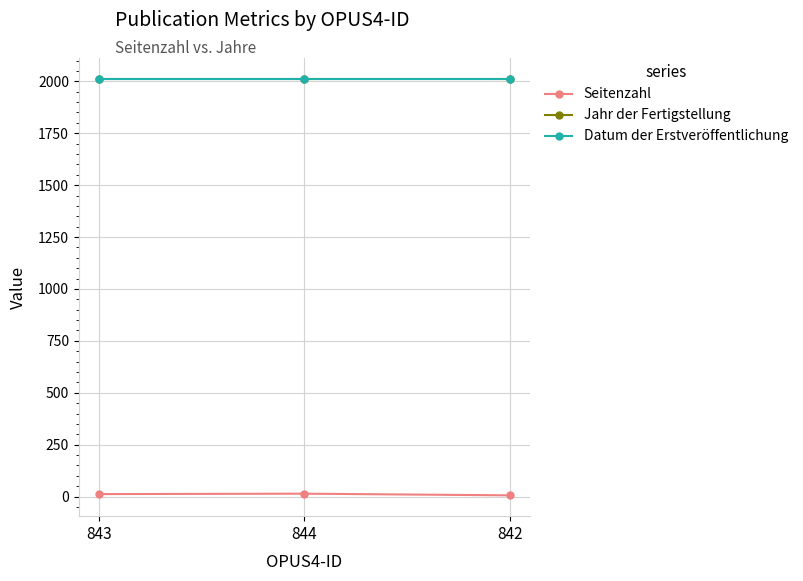

How many lines are shown in the chart?

3